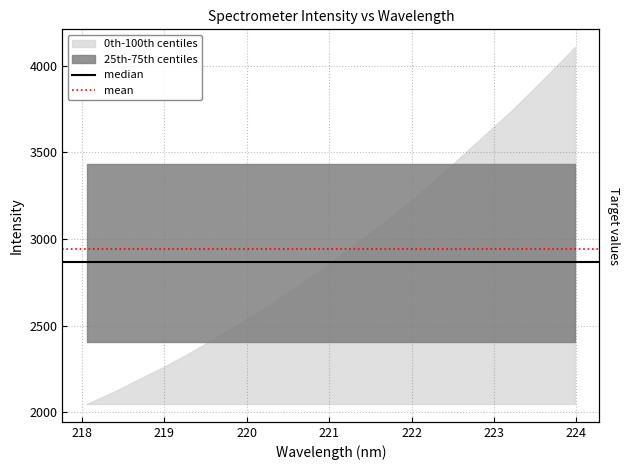

Reading left to right, extract all data points from this chart.

median: 2864.7	2864.7
mean: 2940.8	2940.8